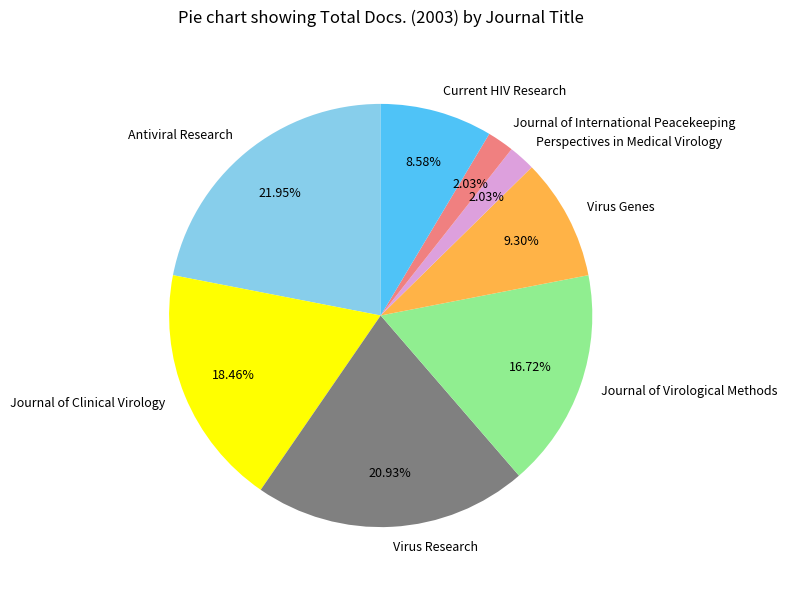

The Current HIV Research slice represents 1% of the pie. True or false?

False